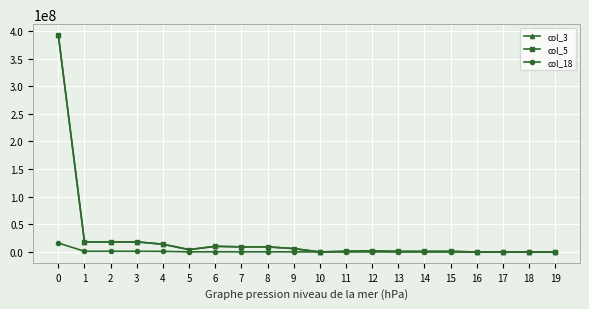

Is this an area chart (filled region under the line)?

No